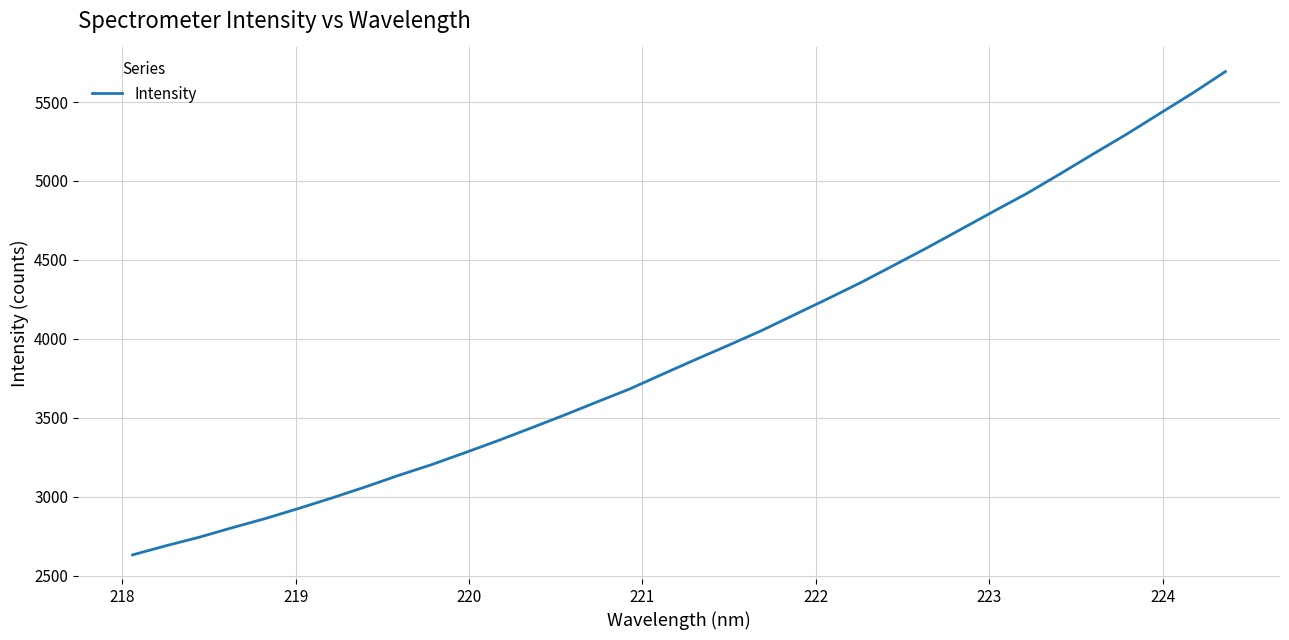

What is the smallest value displayed?

2630.8